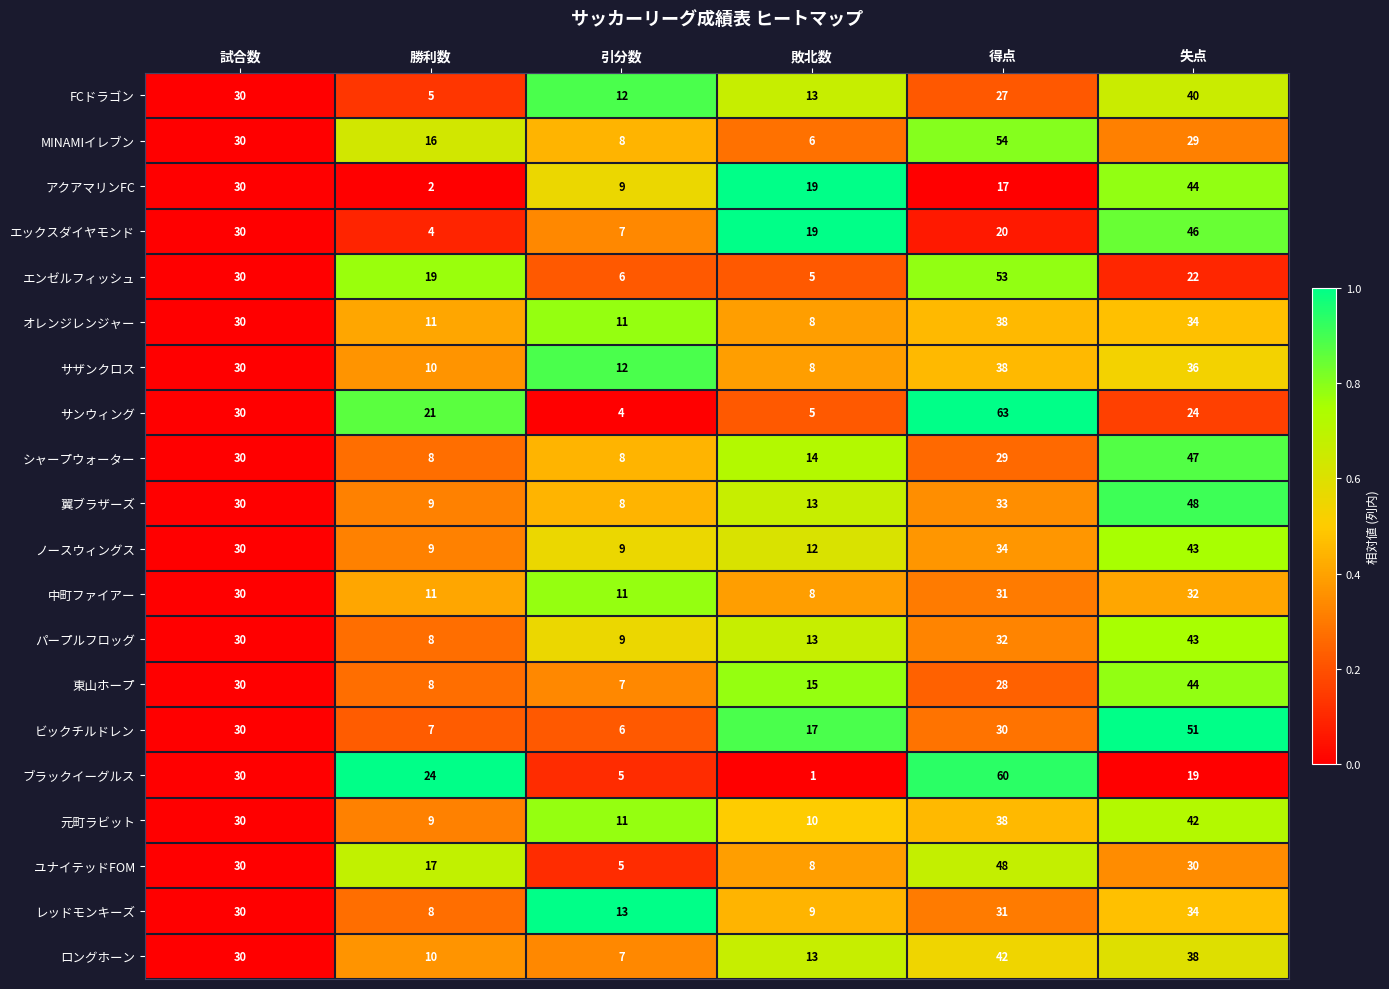

Between 勝利数 and 引分数, which series saw the biggest shift?

ブラックイーグルス